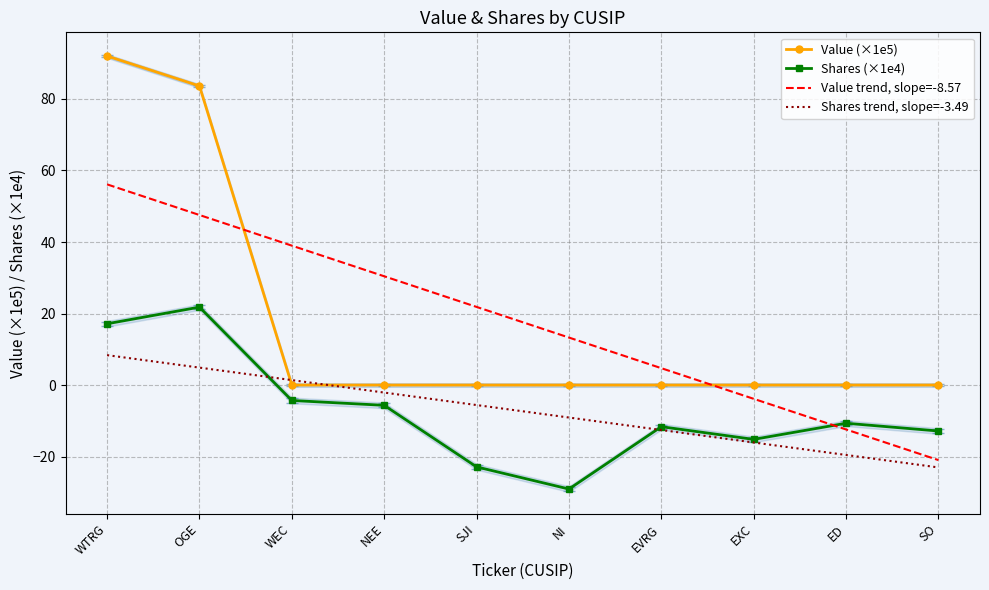

Which series ends up on top after the final intersection of Value (×1e5) and Shares trend, slope=-3.49?

Value (×1e5)